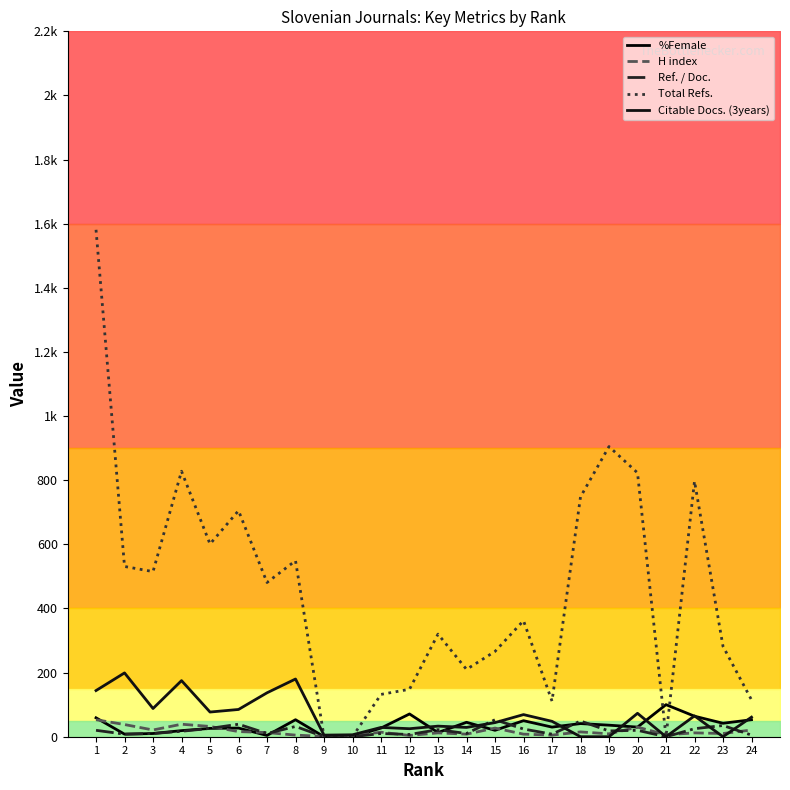

Reading left to right, transcribe all the data shown in this chart.

%Female: 1=59	2=8	3=10	4=19	5=26	6=27	7=4	8=53	9=0	10=0	11=27	12=71	13=13	14=45	15=20	16=50	17=30	18=41	19=36	20=30	21=100	22=64	23=42	24=53
H index: 1=53	2=38	3=21	4=39	5=32	6=16	7=13	8=5	9=1	10=4	11=14	12=4	13=12	14=8	15=27	16=8	17=5	18=15	19=9	20=30	21=6	22=12	23=10	24=21
Ref. / Doc.: 1=20	2=8	3=10	4=17	5=26	6=39	7=10	8=32	9=0	10=0	11=10	12=7	13=22	14=10	15=53	16=24	17=8	18=49	19=18	20=20	21=0	22=25	23=35	24=5
Total Refs.: 1=1581	2=531	3=515	4=828	5=601	6=705	7=481	8=549	9=0	10=0	11=132	12=148	13=320	14=210	15=266	16=362	17=111	18=748	19=905	20=823	21=0	22=797	23=282	24=115
Citable Docs. (3years): 1=144	2=199	3=88	4=175	5=77	6=85	7=137	8=180	9=5	10=6	11=29	12=25	13=33	14=29	15=44	16=69	17=48	18=0	19=0	20=73	21=0	22=65	23=0	24=61